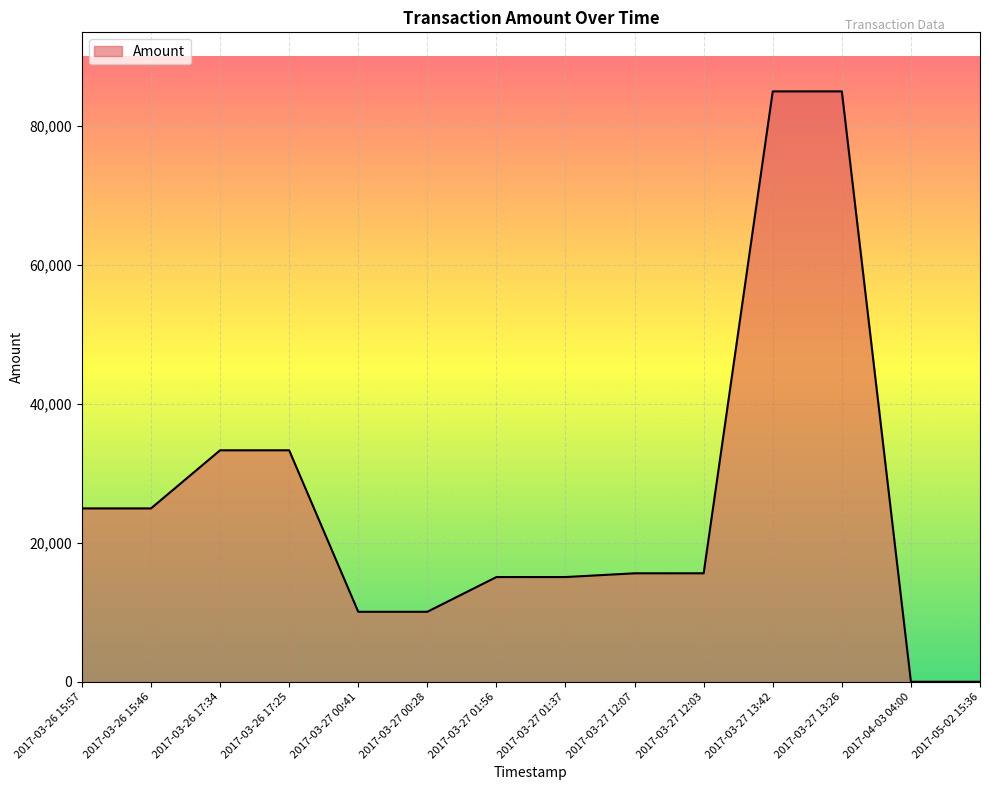

Does the chart have visible grid lines?

Yes